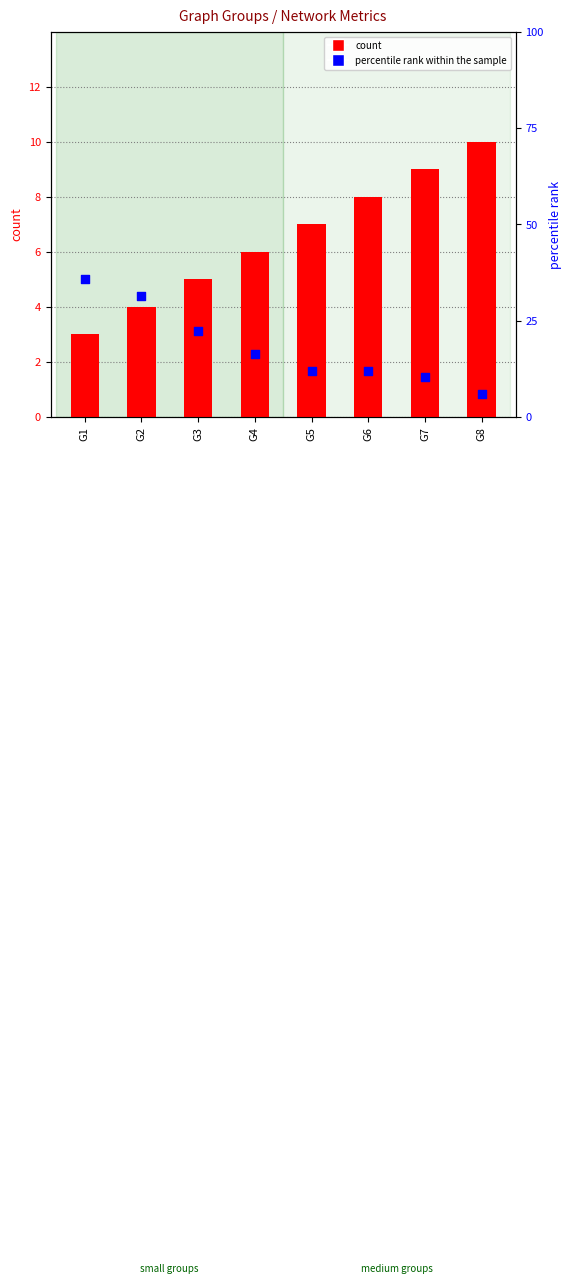

Which series contains the lowest Y value?

count